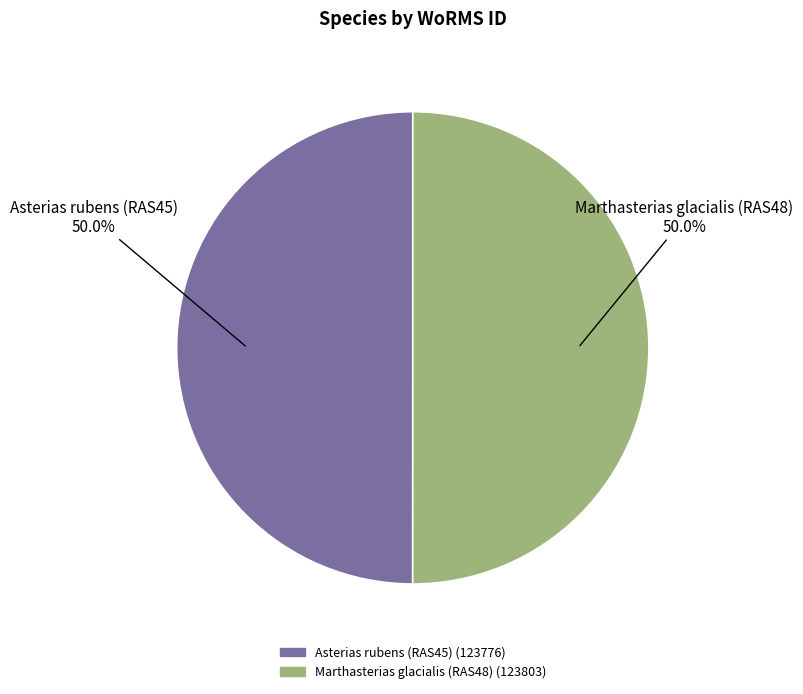

True or false: Marthasterias glacialis (RAS48) accounts for 50% of the total.

True